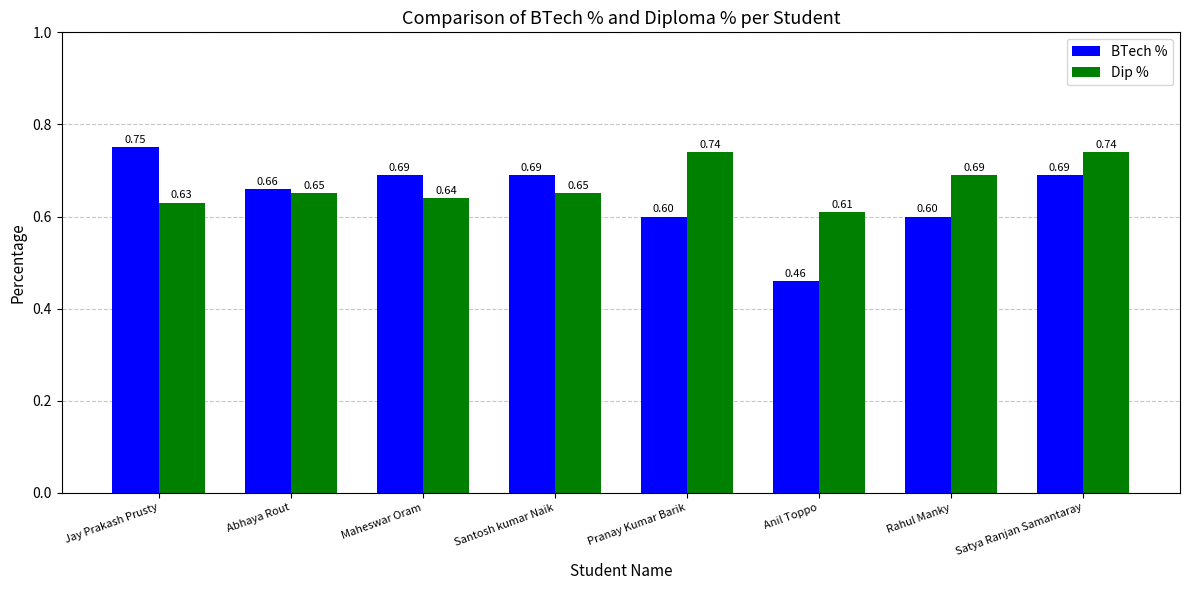

At how many categories does at least one series exceed 0?

8